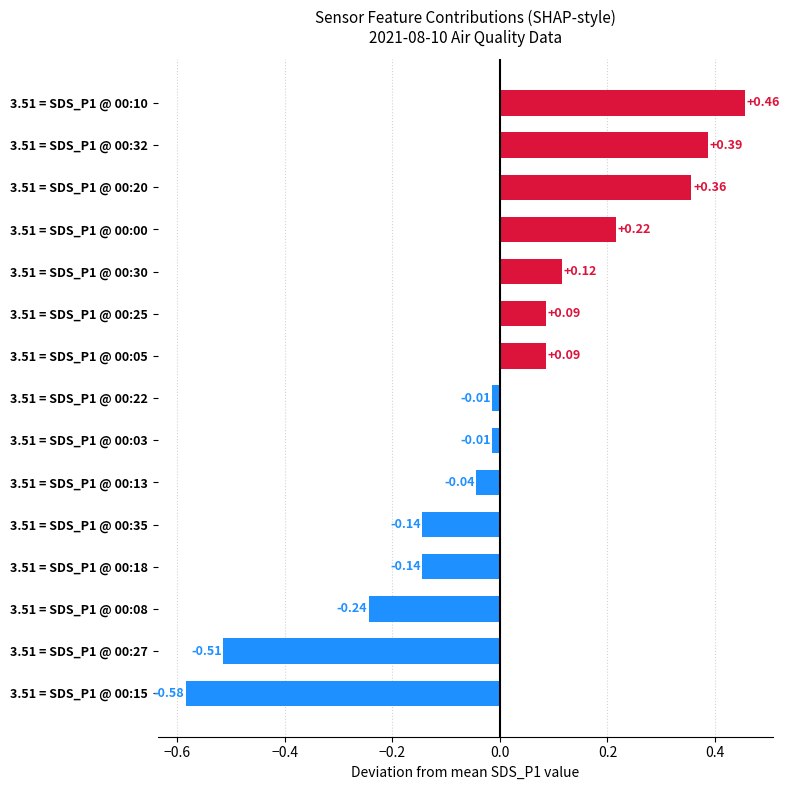

How many bars are there in total?

15